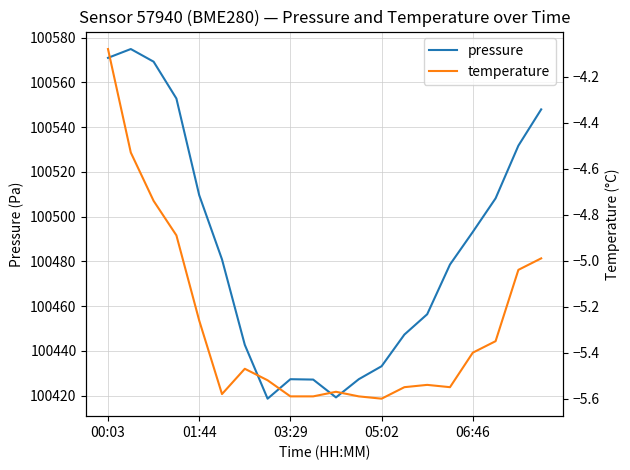

What is the minimum value for pressure?

100418.6